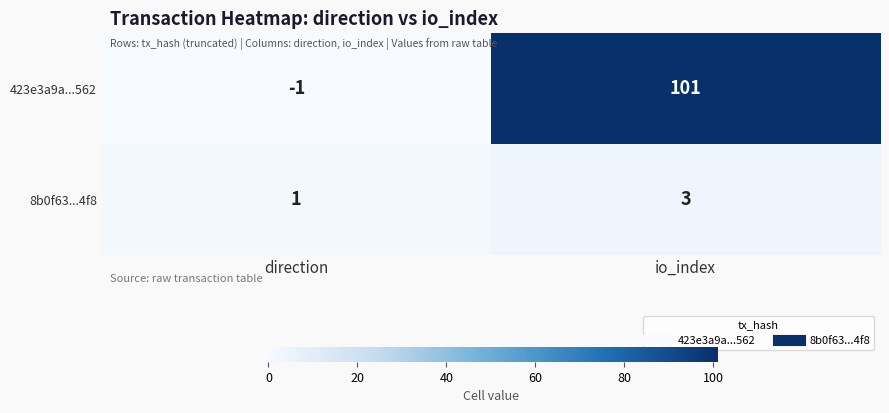

What is the minimum value shown in the chart?

-1